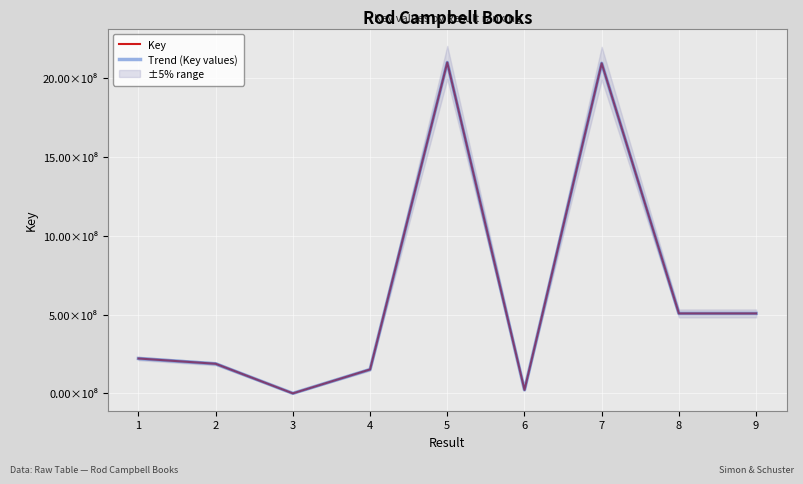

True or false: Trend (Key values) and Key cross at least once.

False